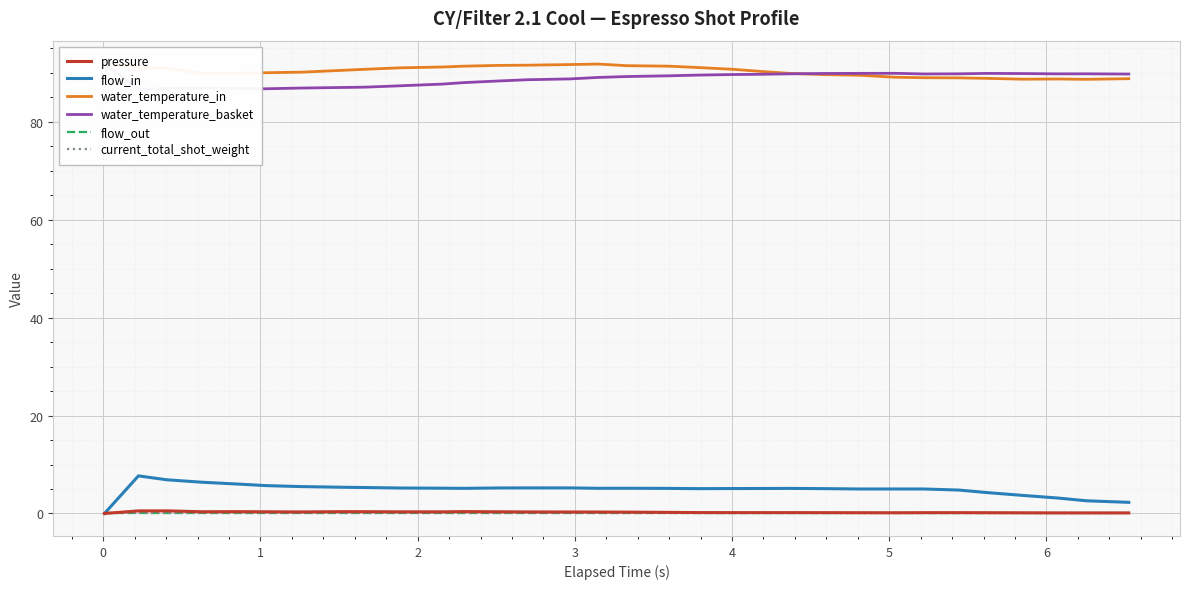

True or false: water_temperature_in and flow_in cross at least once.

False